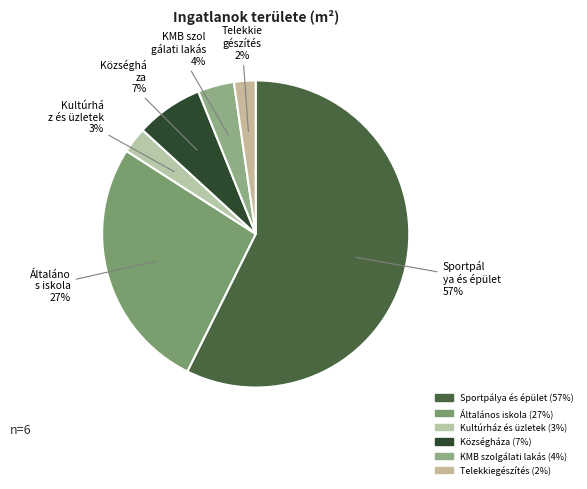

What percentage is the Sportpálya és épület slice, to the nearest percent?

57%